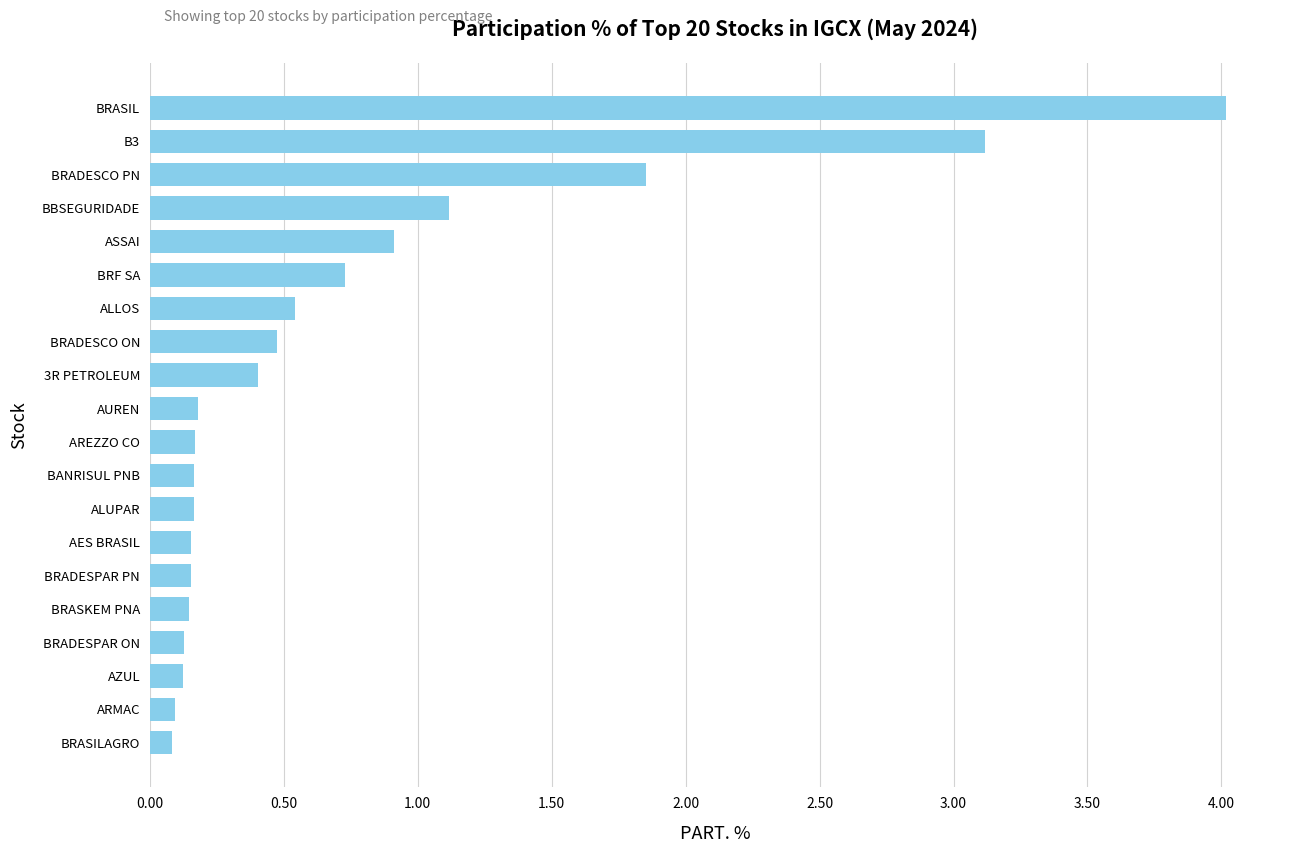

Which category has the highest value across all series?

BRASIL